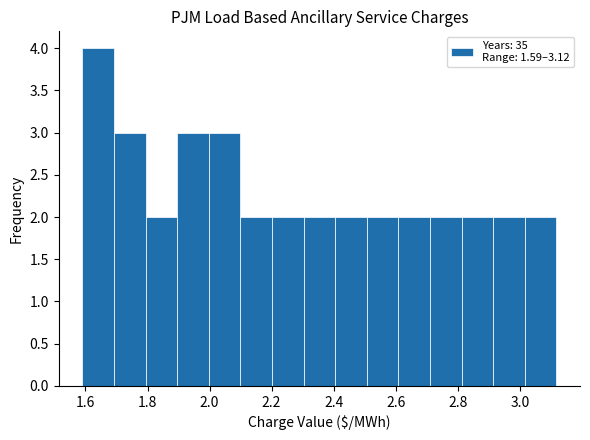

Reading left to right, list every bar in this chart as the range it spans on the x-axis followed by its height. Neither the bar edges nor the heights are printed on the chart, so give them approximately, as read against the axes.

1.60 to 1.70: 4
1.70 to 1.80: 3
1.80 to 1.90: 2
1.90 to 2.00: 3
2.00 to 2.10: 3
2.10 to 2.20: 2
2.20 to 2.30: 2
2.30 to 2.40: 2
2.40 to 2.50: 2
2.50 to 2.60: 2
2.60 to 2.72: 2
2.72 to 2.82: 2
2.82 to 2.92: 2
2.92 to 3.02: 2
3.02 to 3.12: 2